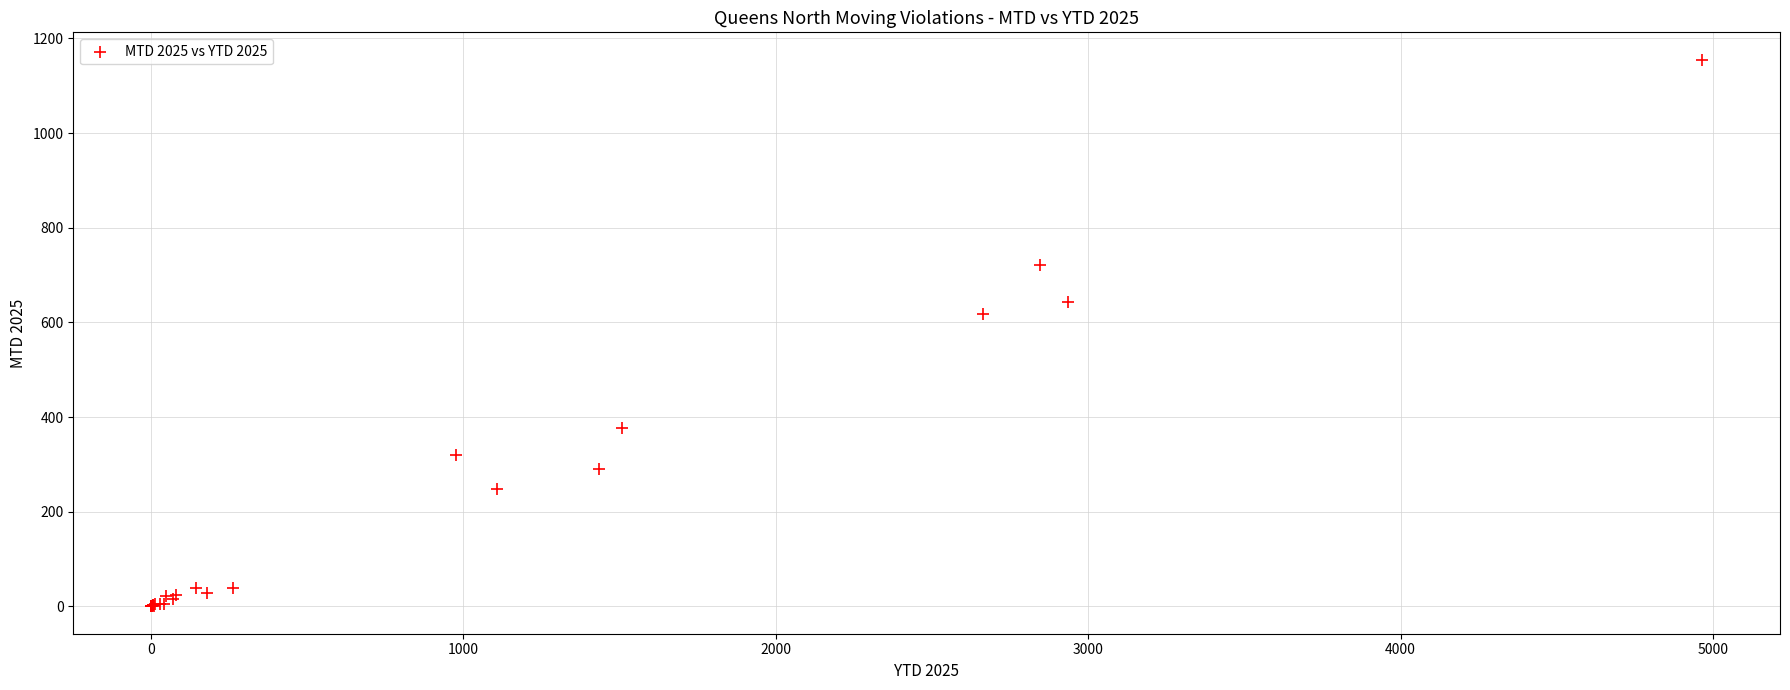

What Y value in the scatter plot is closest to 577?

618